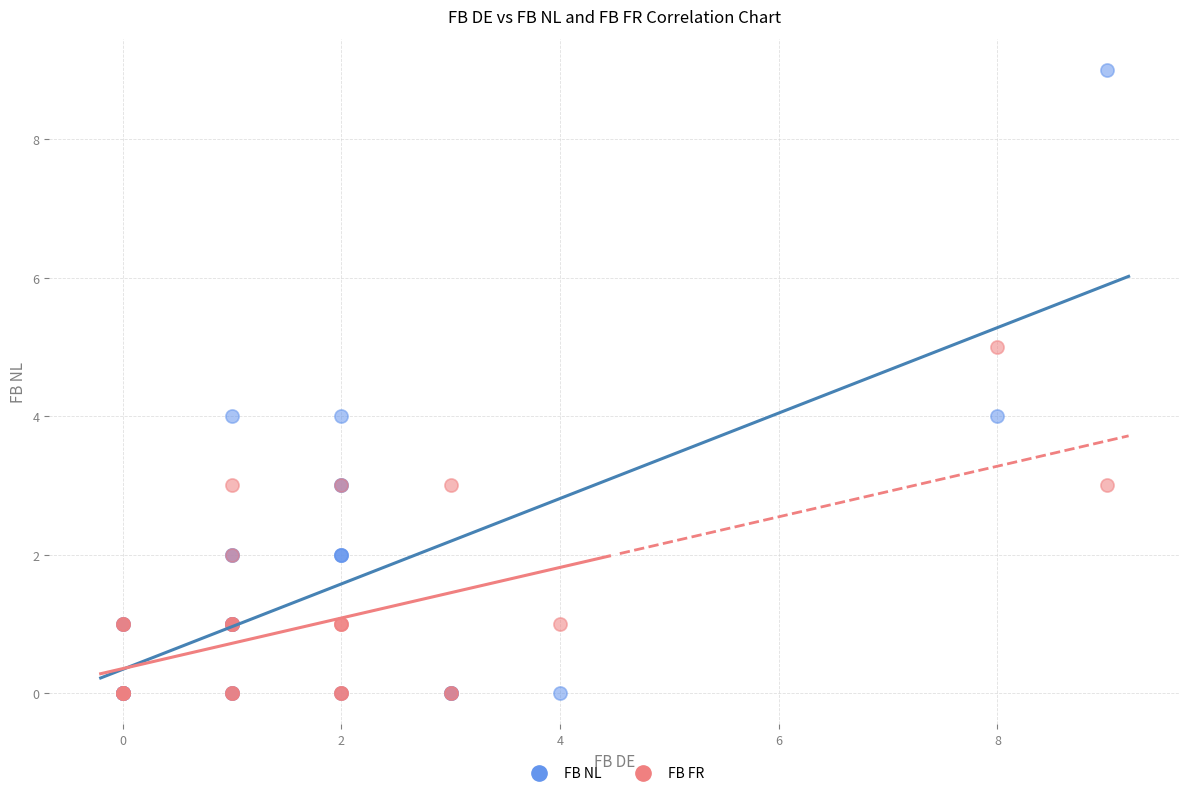

What are all the series names shown in the legend?

FB NL, FB FR